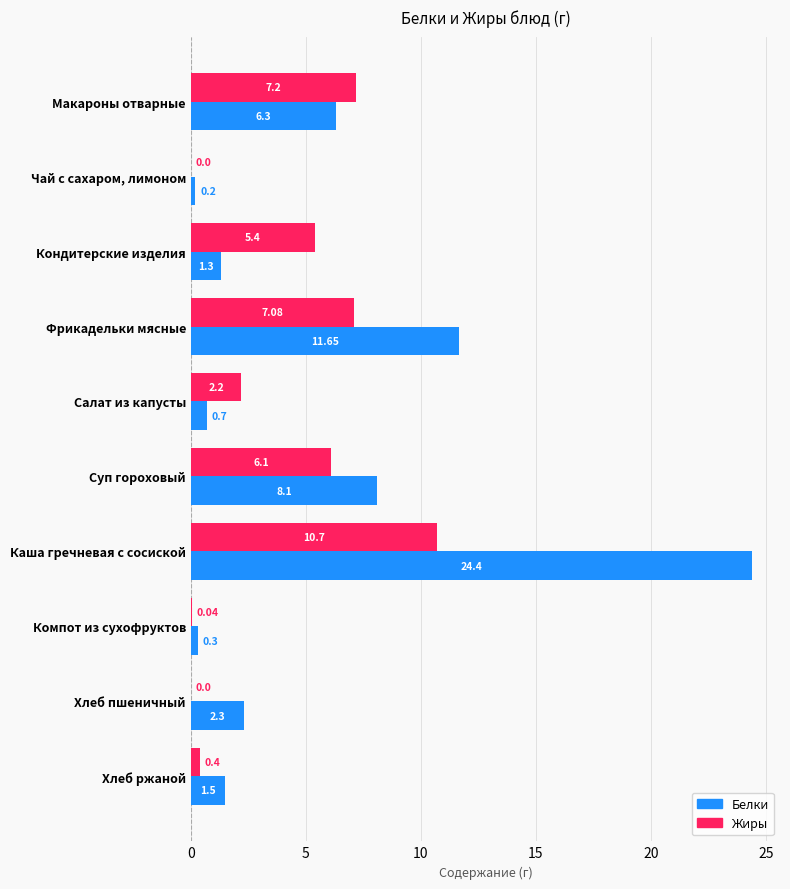

Which category has the highest value across all series?

Каша гречневая с сосиской